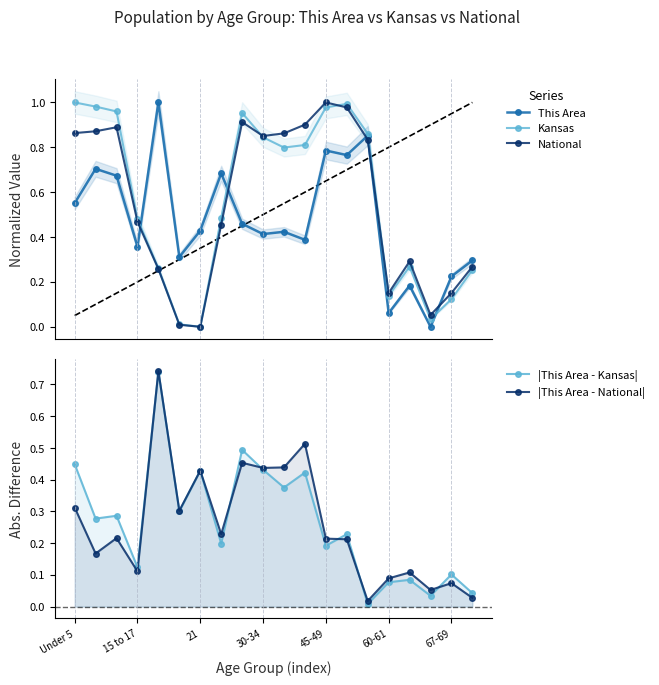

What is the average value of the |This Area - Kansas| series?

0.3